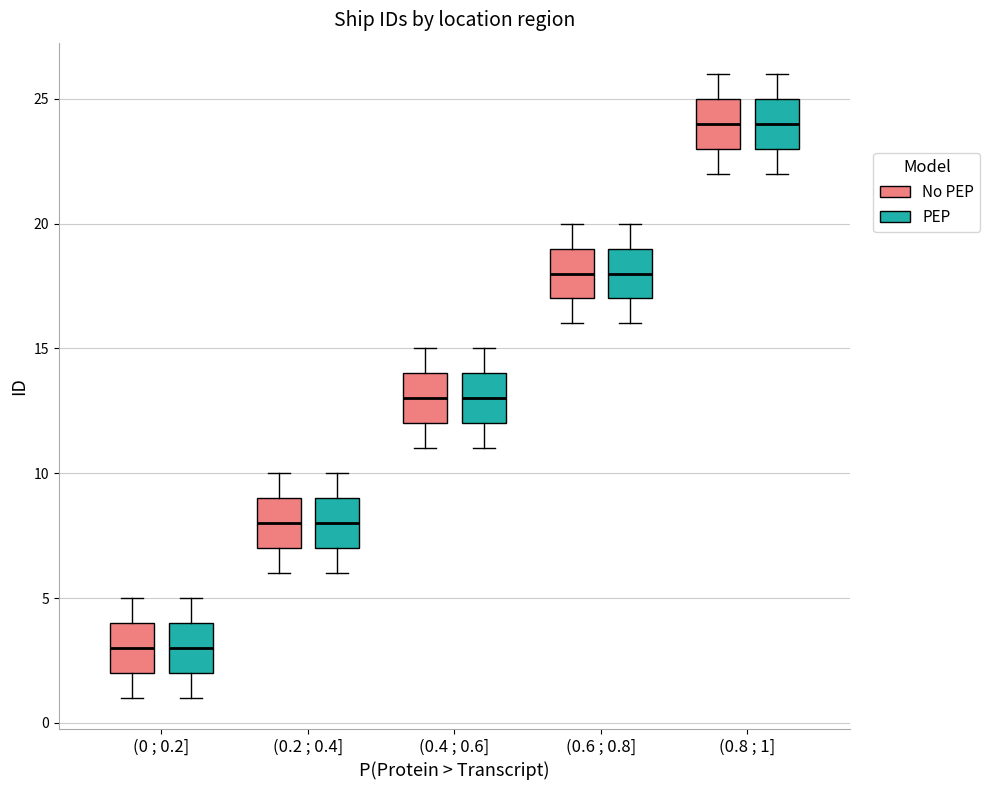

Where is the upper edge of the box for (0.2 ; 0.4] (No PEP) on the y-axis? The values are not printed on the chart, so give them approximately, as read against the axis.

9